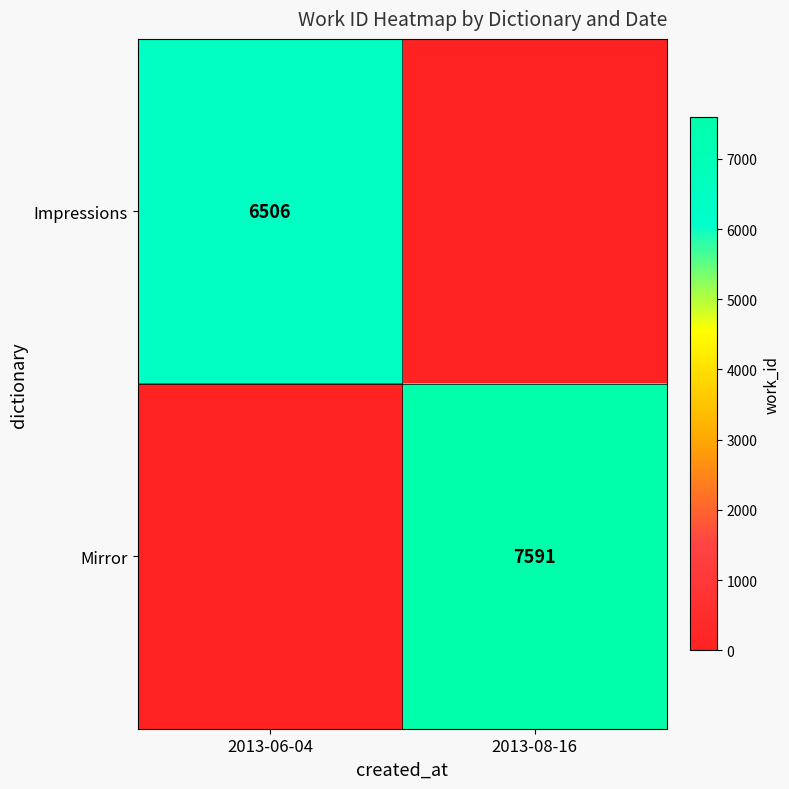

What is the difference between the highest and lowest values at 2013-06-04?

6506